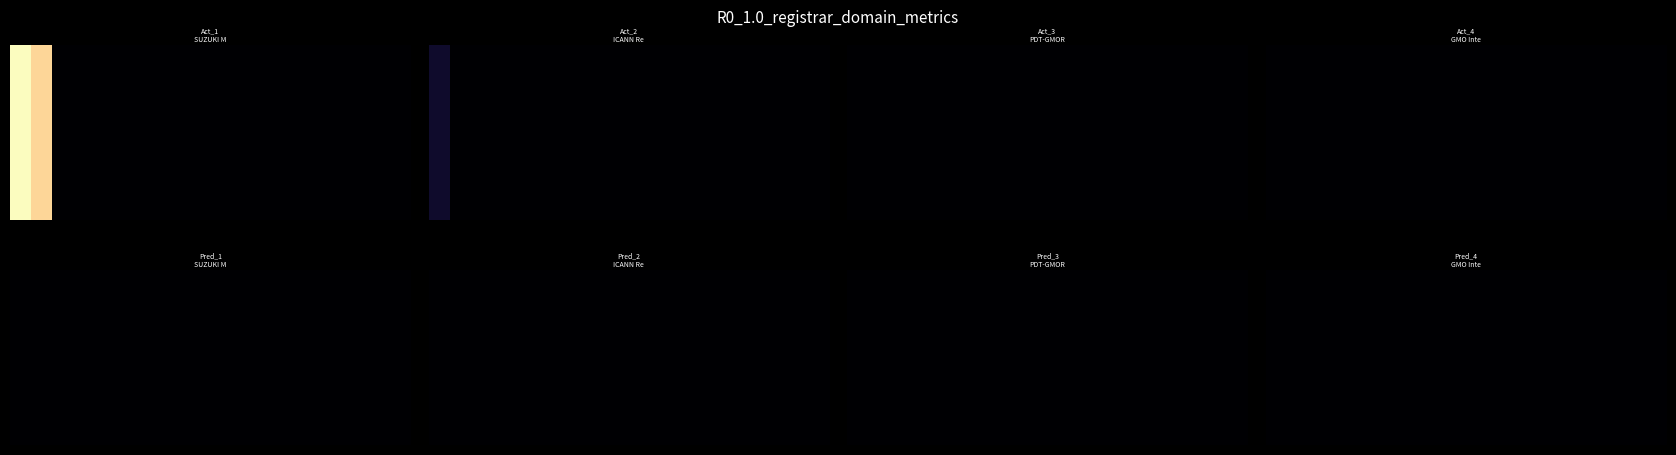

Between net-renews-4-yr and net-adds-6-yr, which is larger?

net-renews-4-yr